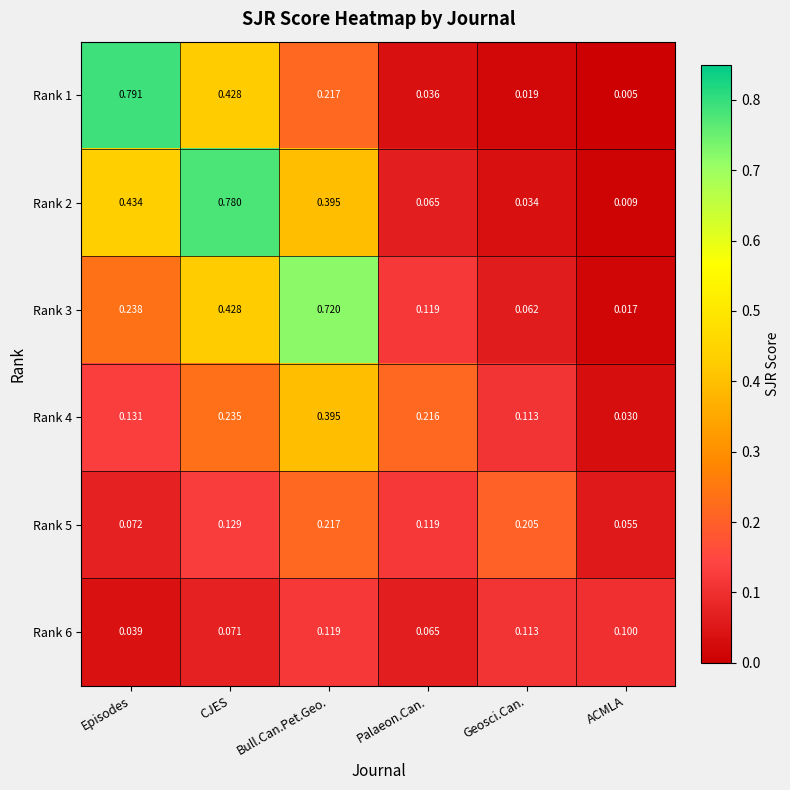

Where is Rank 1 nearest to the value 0?

ACMLA